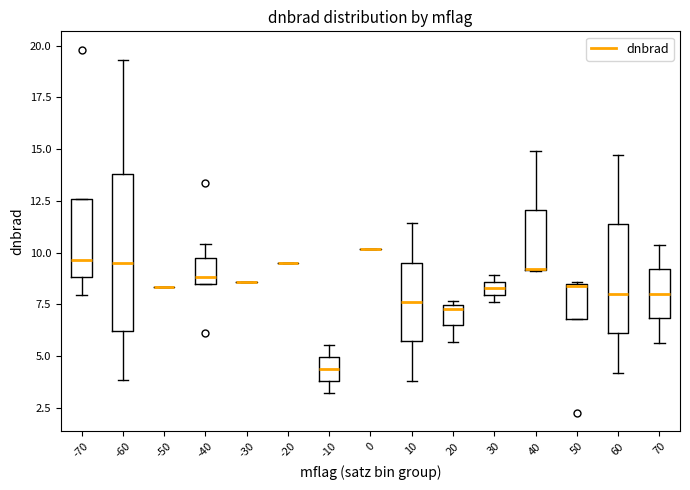

Which box is the tallest, from its lower edge to its upper edge?

-60